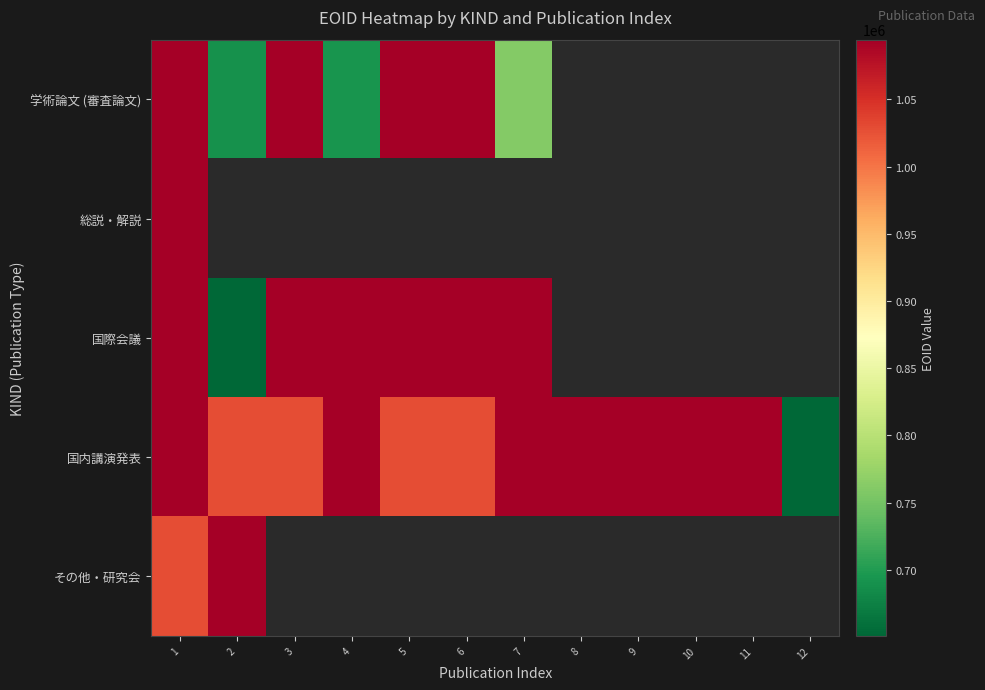

Is it true that 学術論文 (審査論文) equals 301889.6 at 3?

False